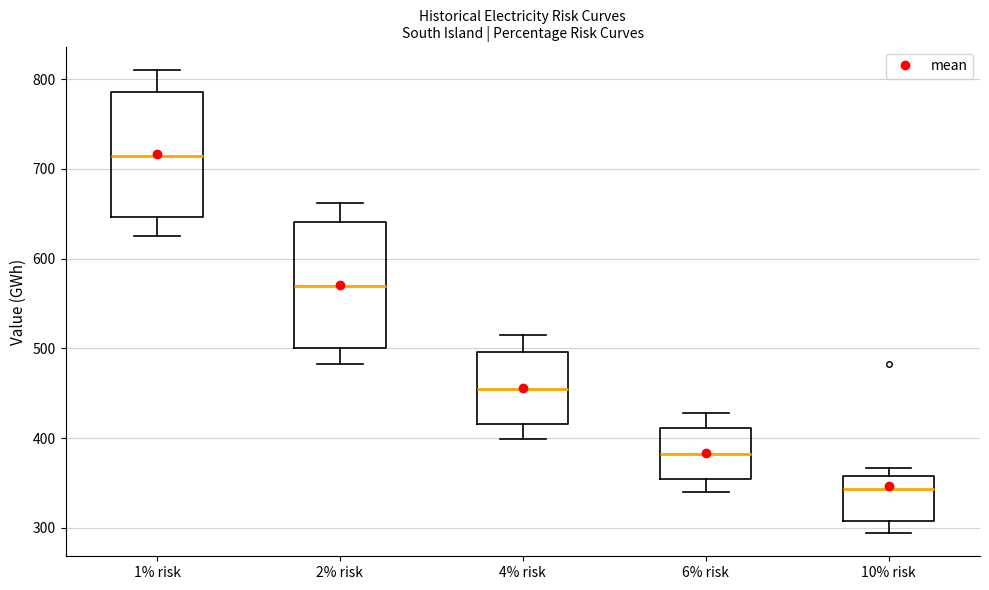

Reading left to right, transcribe this box plot: for each box, give where its median line is, the range the box spans, and where its two whiskers end, as read against the y-axis. The values are not printed on the chart, so give them approximately, as read against the axis.

1% risk: median 710, box 650 to 790, whiskers 620 to 810
2% risk: median 570, box 500 to 640, whiskers 480 to 660
4% risk: median 460, box 420 to 500, whiskers 400 to 510
6% risk: median 380, box 360 to 410, whiskers 340 to 430
10% risk: median 340, box 310 to 360, whiskers 290 to 370